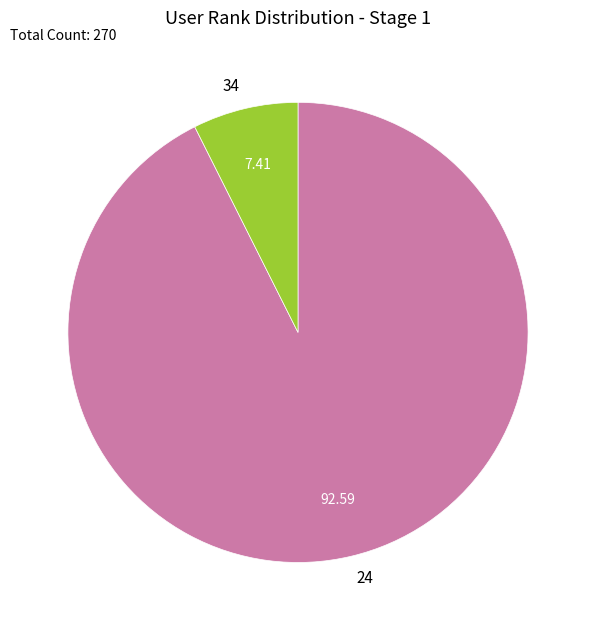

What is the ratio of the value at 34 to the value at 24?

0.1